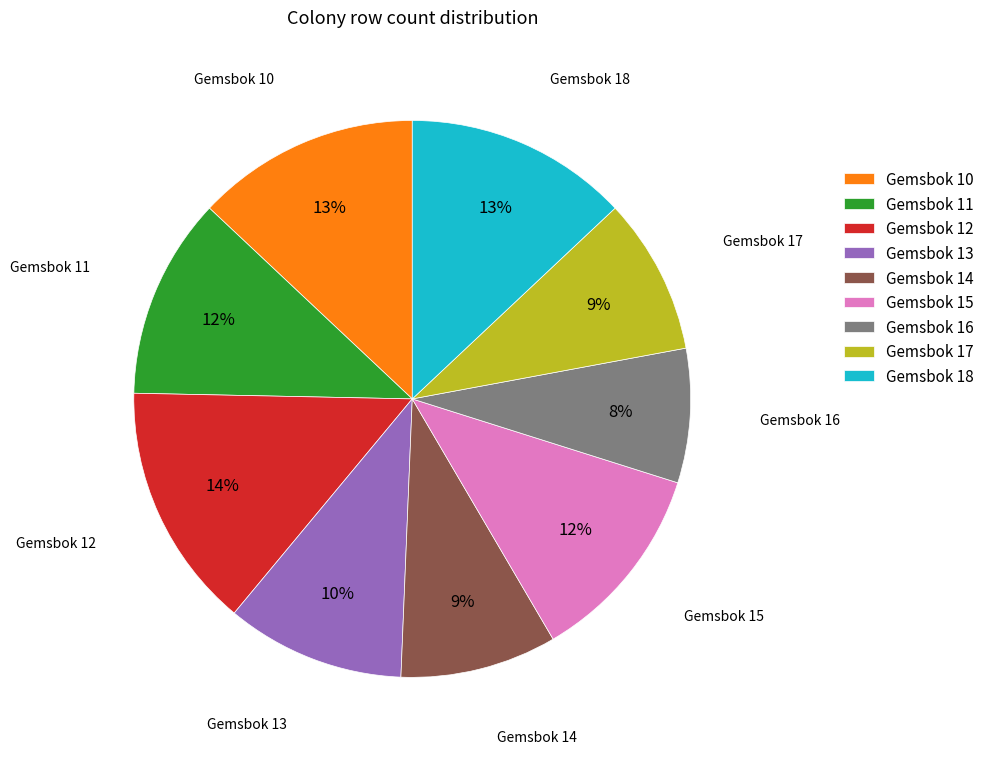

Is Gemsbok 10 the majority of the pie?

No